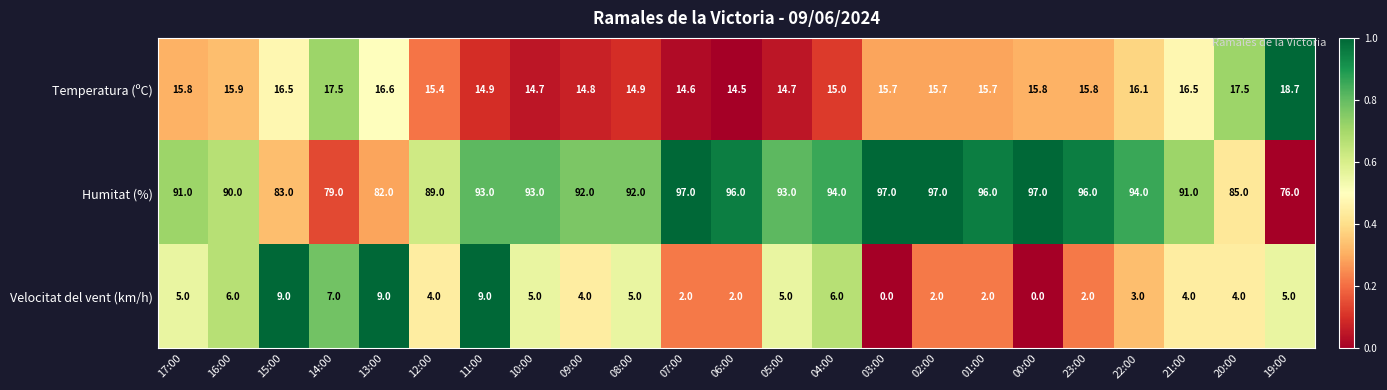

What is the spread (max minus min) of values at 05:00?

88.0